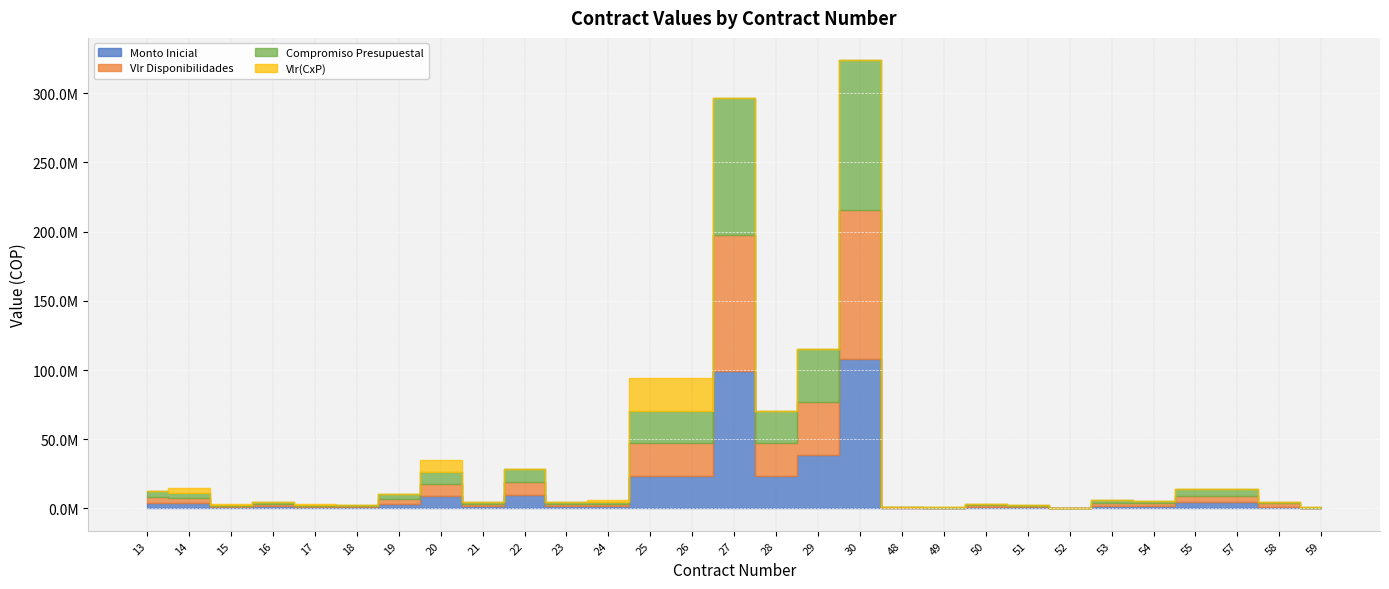

Which series has the largest range (max minus min)?

Monto Inicial